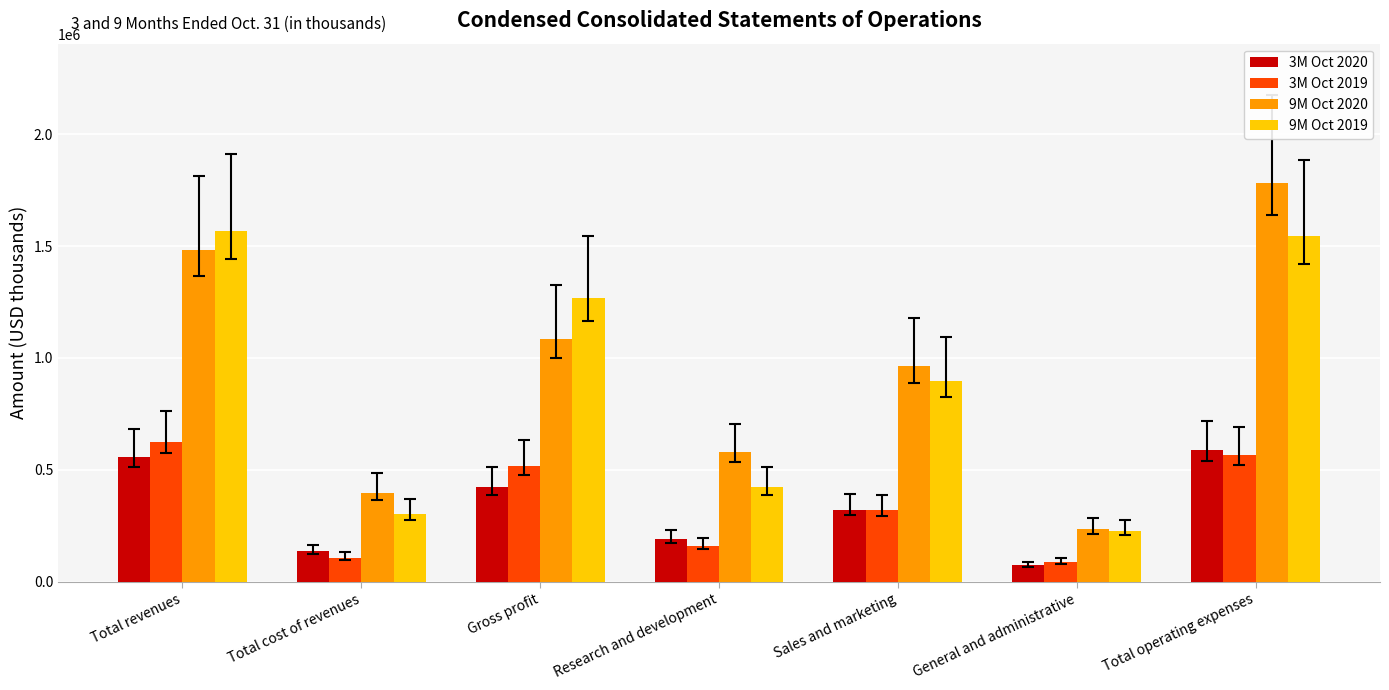

What is the difference between the highest and lowest values at Total operating expenses?

1214444